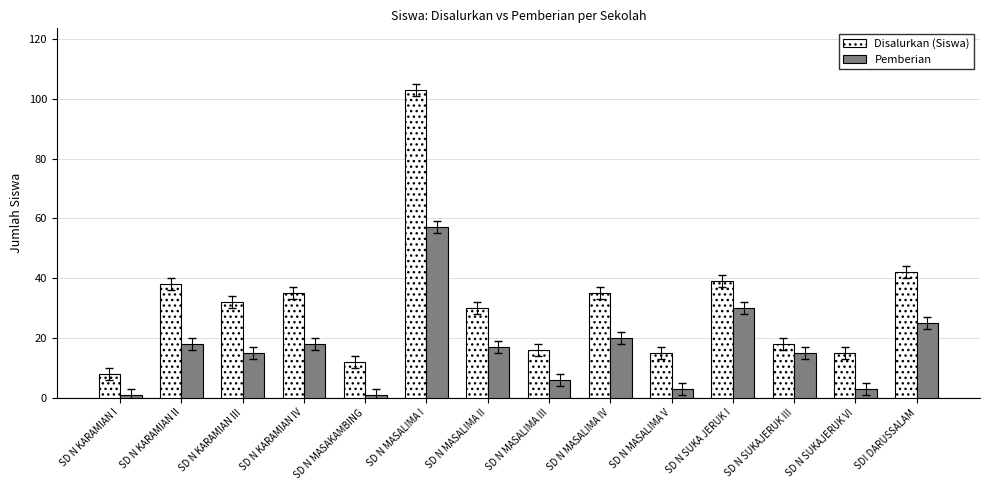

At how many categories does at least one series exceed 24?

8